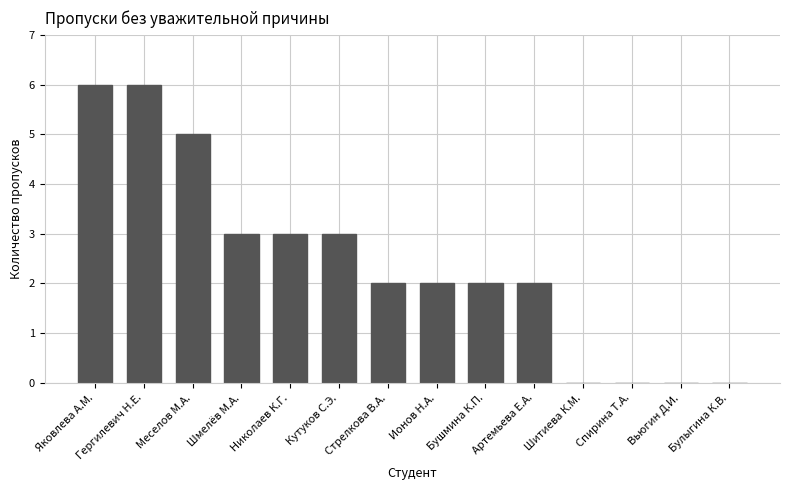

The chart shows a value of 5 at Шмелёв М.А.. True or false?

False